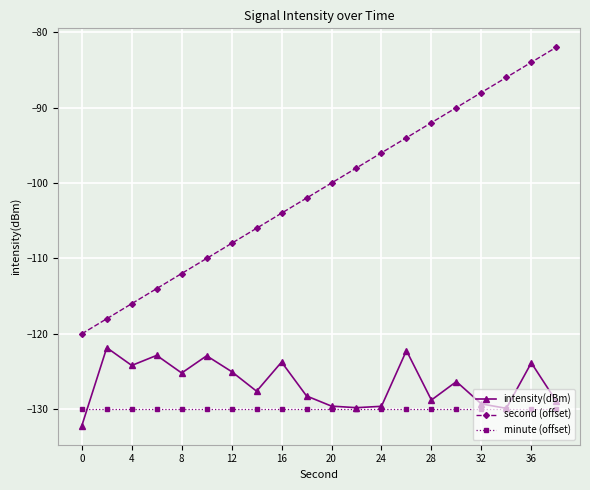

What is the lowest value of the minute (offset) series?

-130.0